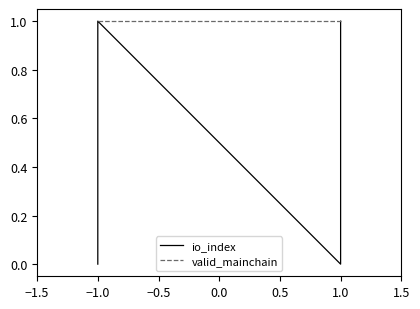

Which label corresponds to the largest value in the chart?

−1.0